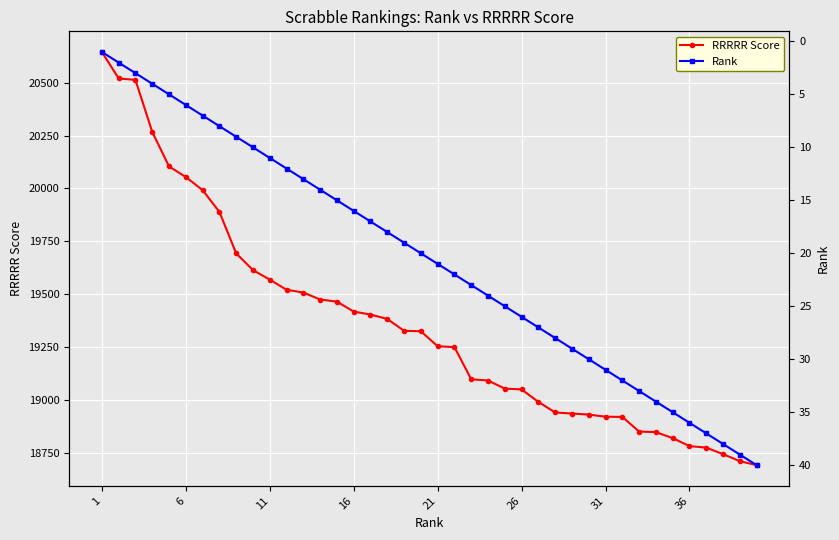

Count the number of data series in this chart.

2